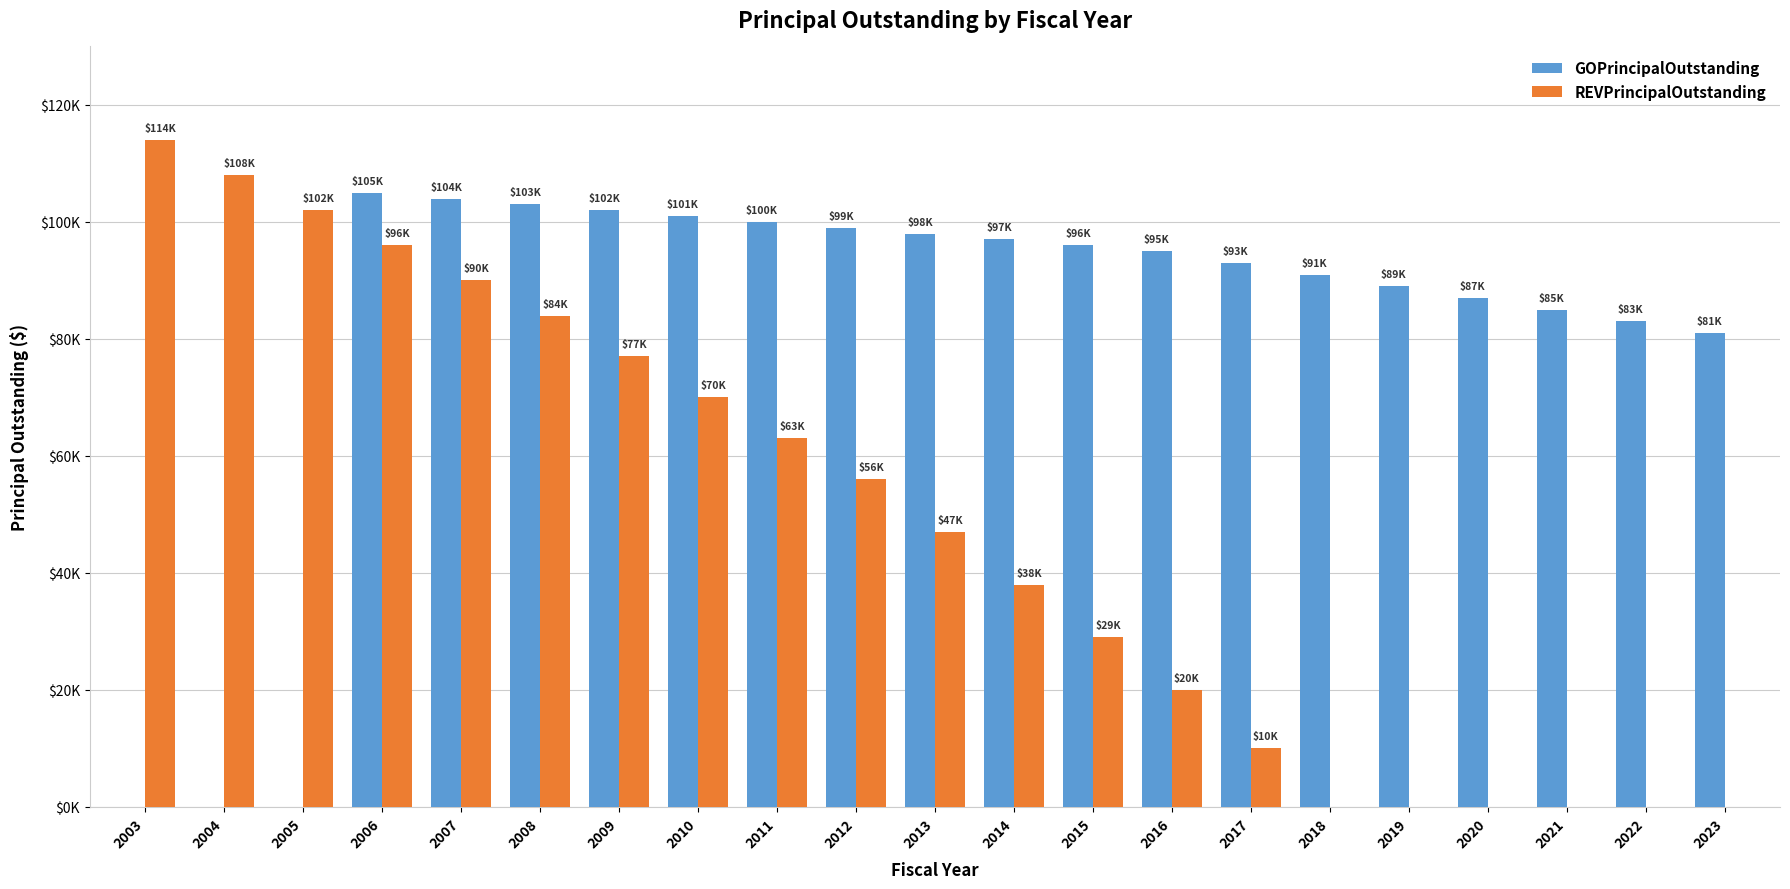

What is the difference between the maximum and second lowest values in the REVPrincipalOutstanding series?

114000